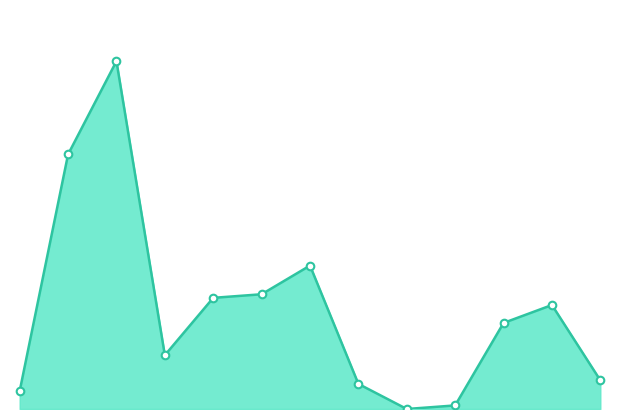

Does the chart have visible grid lines?

No